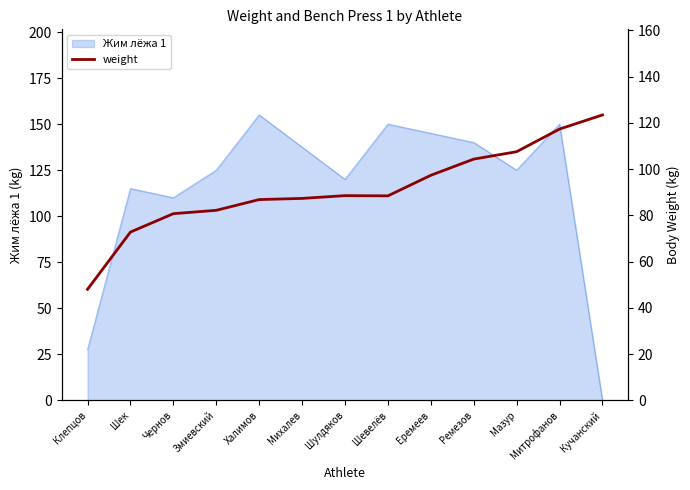

True or false: Жим лёжа 1 has a value of 247.1 at Михалев.

False